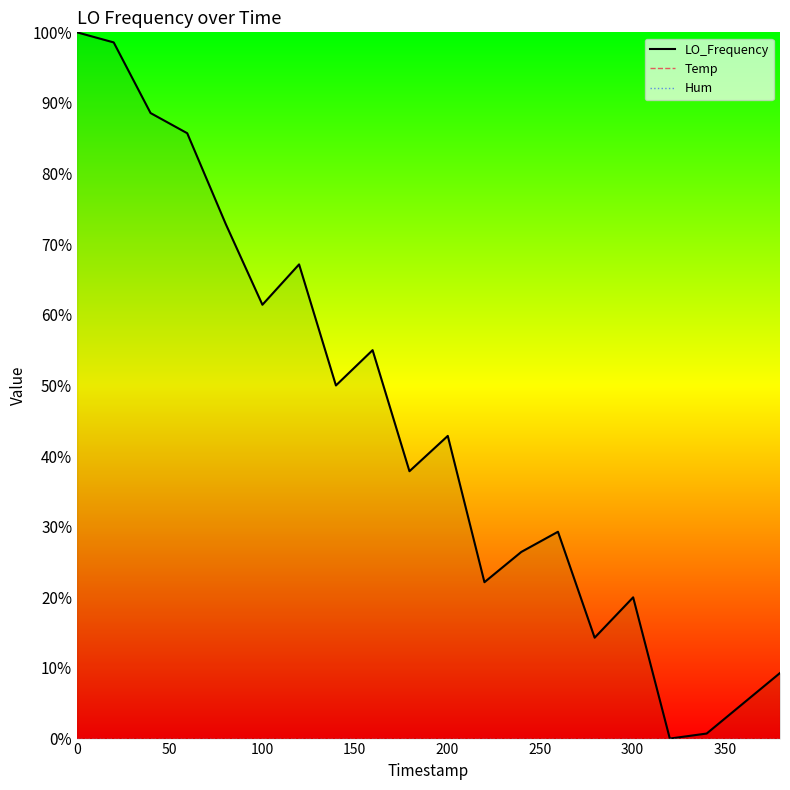

How many series are shown in this chart?

3